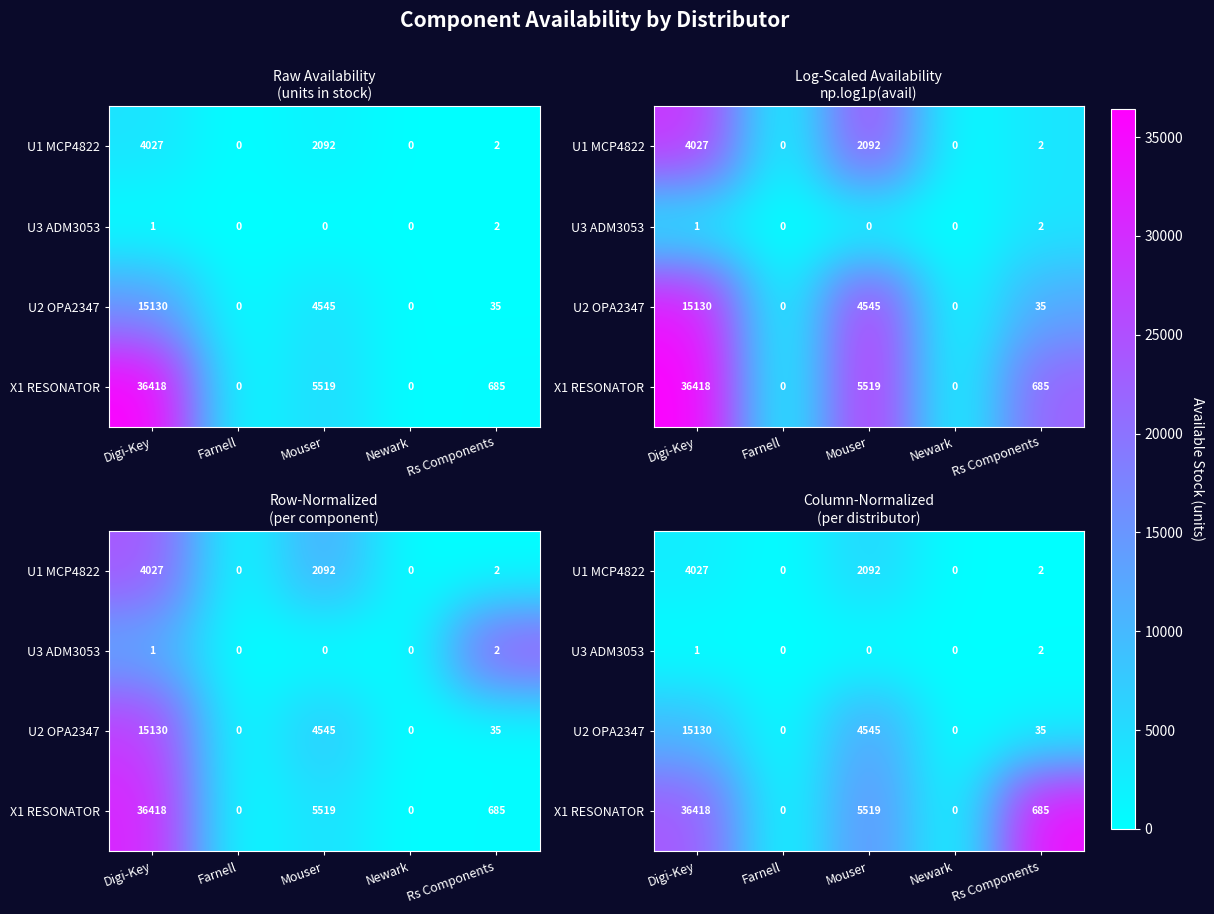

Between Digi-Key and Farnell, which series saw the biggest shift?

X1 RESONATOR